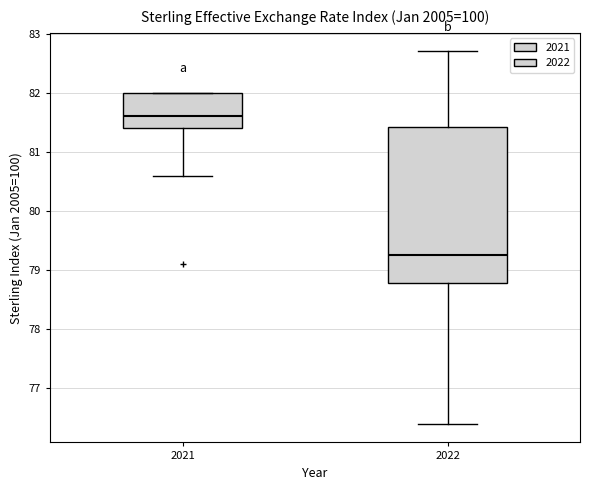

Reading left to right, read every box against the y-axis: the position of its median line, the range the box covers, and the ends of its whiskers. The values are not printed on the chart, so give them approximately, as read against the axis.

2021: median 81.6, box 81.4 to 82.0, whiskers 80.6 to 82.0
2022: median 79.3, box 78.8 to 81.4, whiskers 76.4 to 82.7